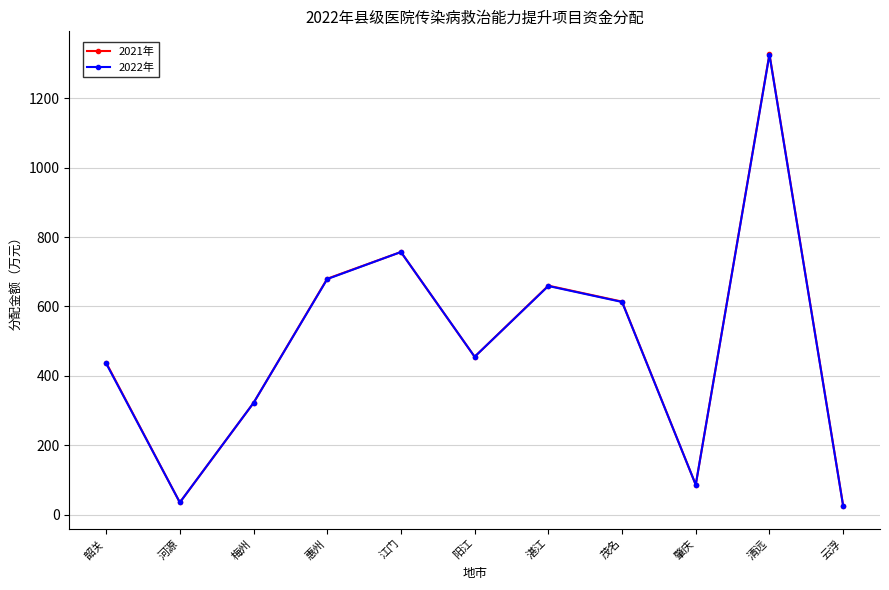

What is the label of the 7th point from the right?

江门